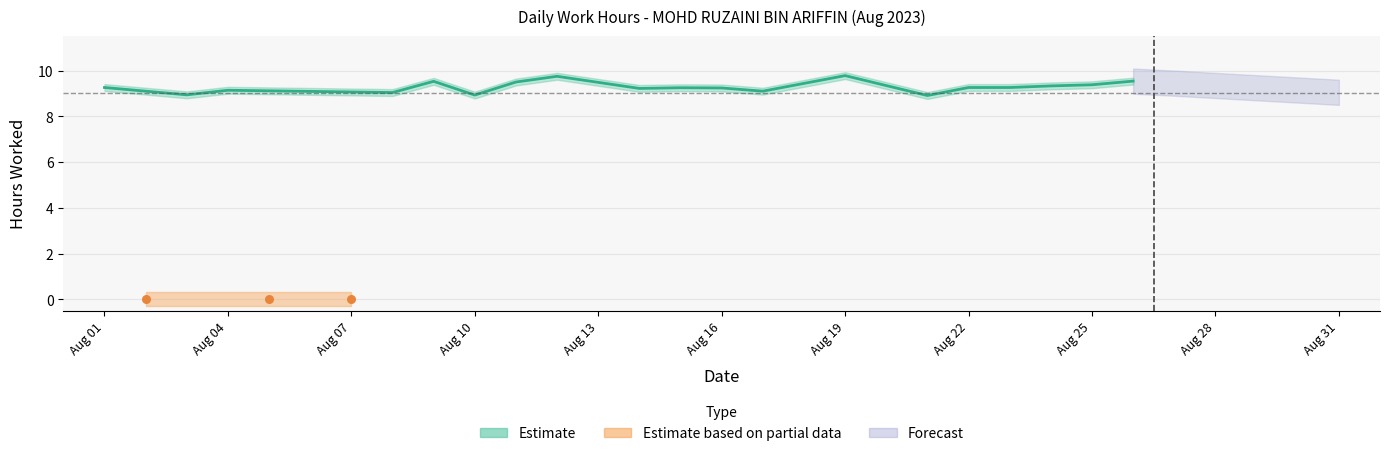

Which has a higher value, 11 or 23?

11